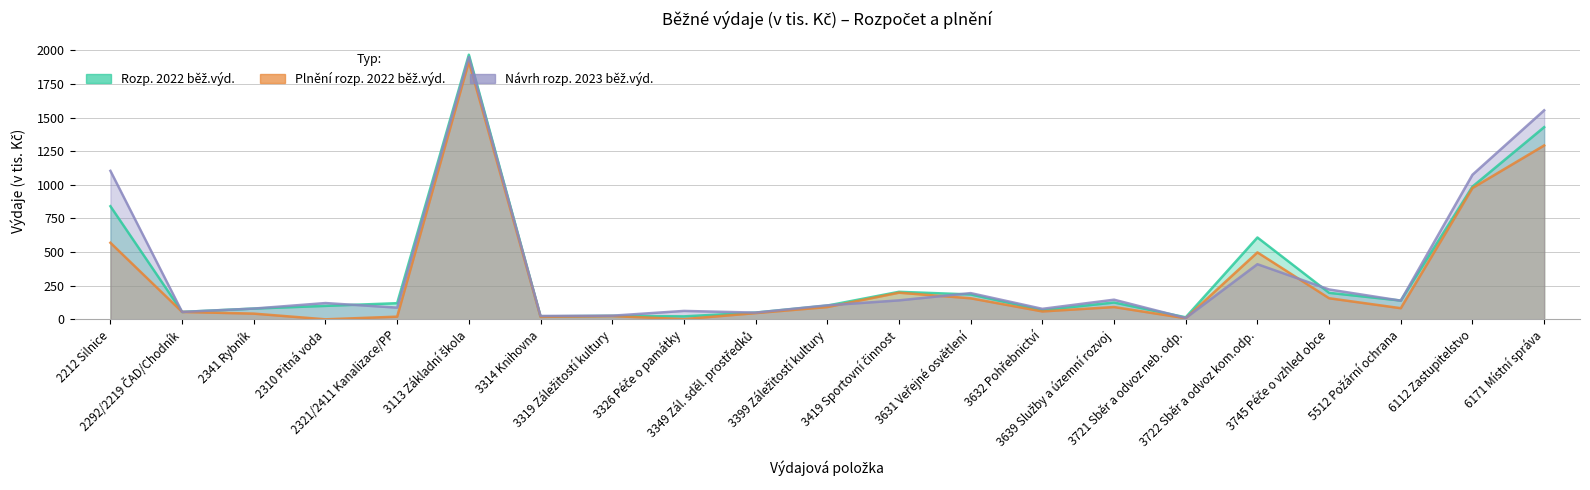

Does the chart have visible grid lines?

Yes